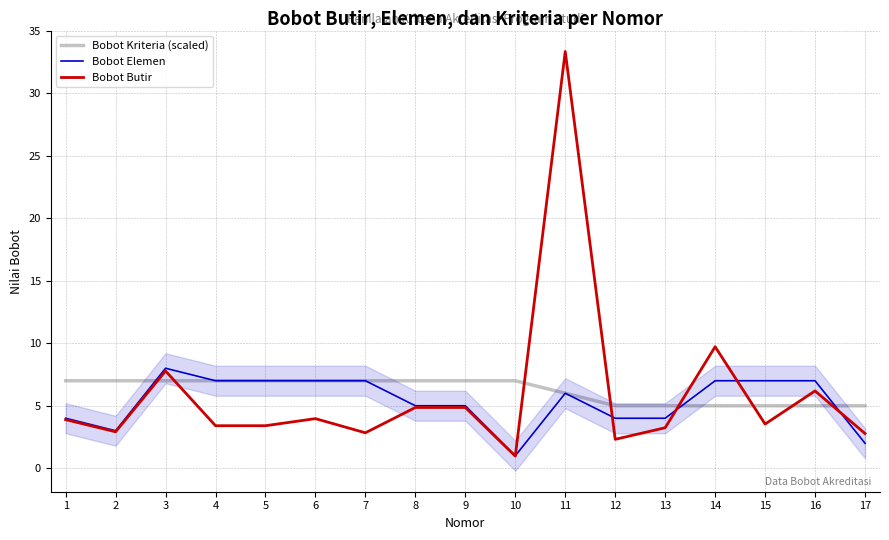

Rank the series by their maximum value, from highest to lowest.

Bobot Butir, Bobot Elemen, Bobot Kriteria (scaled)